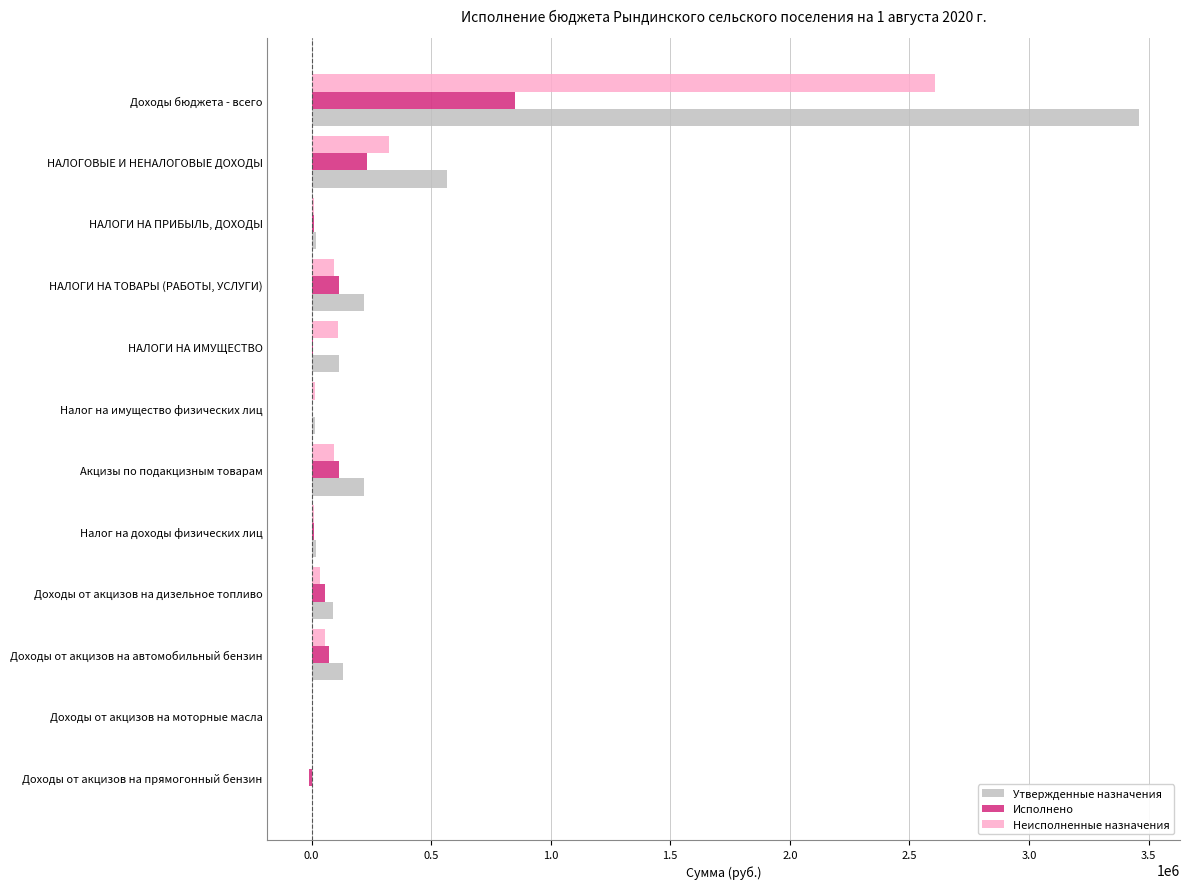

Between НАЛОГОВЫЕ И НЕНАЛОГОВЫЕ ДОХОДЫ and НАЛОГИ НА ПРИБЫЛЬ, ДОХОДЫ, which series saw the biggest shift?

Утвержденные назначения